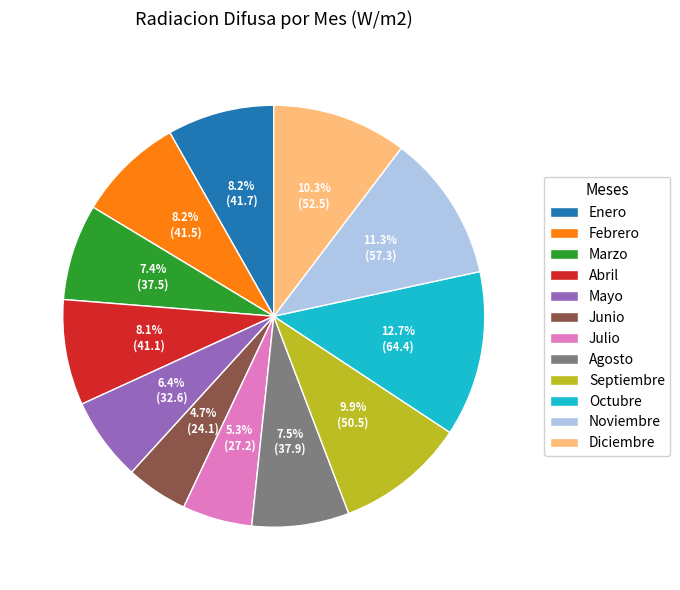

To the nearest percent, what is the average slice percentage?

8%